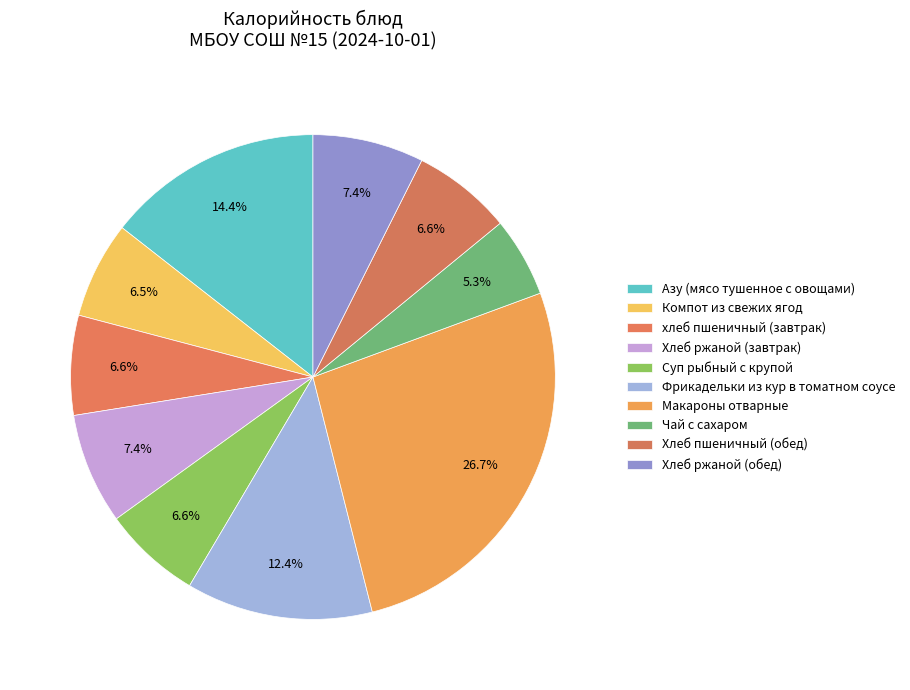

What is the largest slice in the pie chart?

Макароны отварные